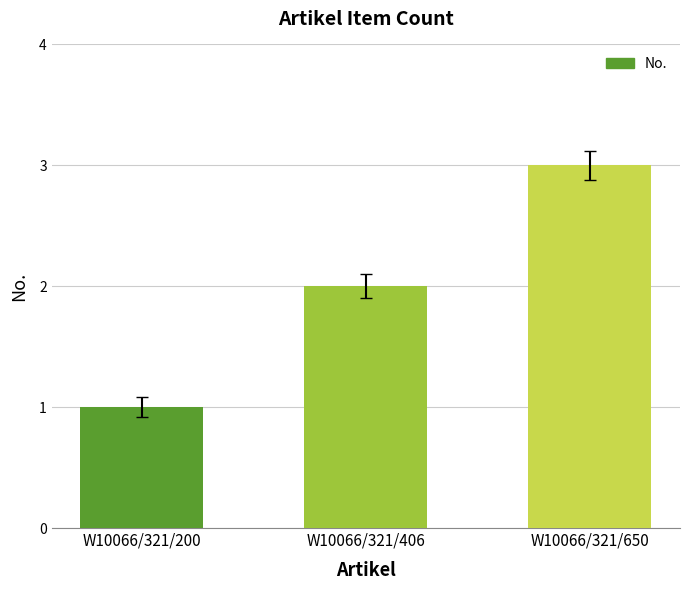

What is the sum of all values?

6